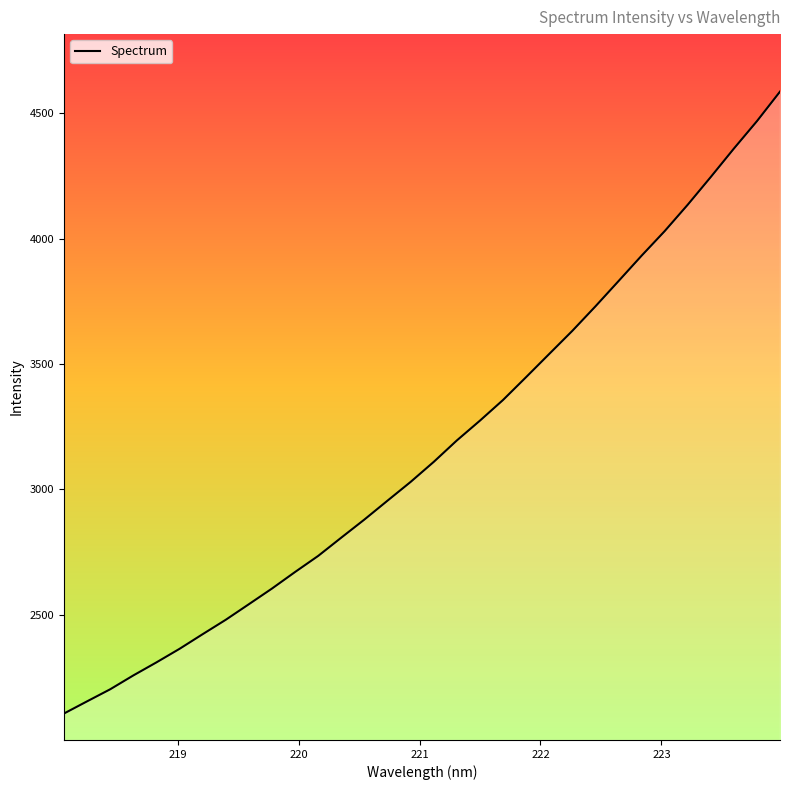

Reading left to right, transcribe all the data shown in this chart.

2105.9	2154.5	2202.6	2257.8	2309.9	2364.0	2422.3	2479.8	2541.9	2604.4	2670.4	2734.6	2807.4	2879.6	2954.8	3029.6	3109.4	3194.8	3273.8	3356.1	3447.3	3539.6	3631.7	3729.2	3829.9	3931.2	4029.2	4134.6	4245.3	4358.3	4467.8	4585.6